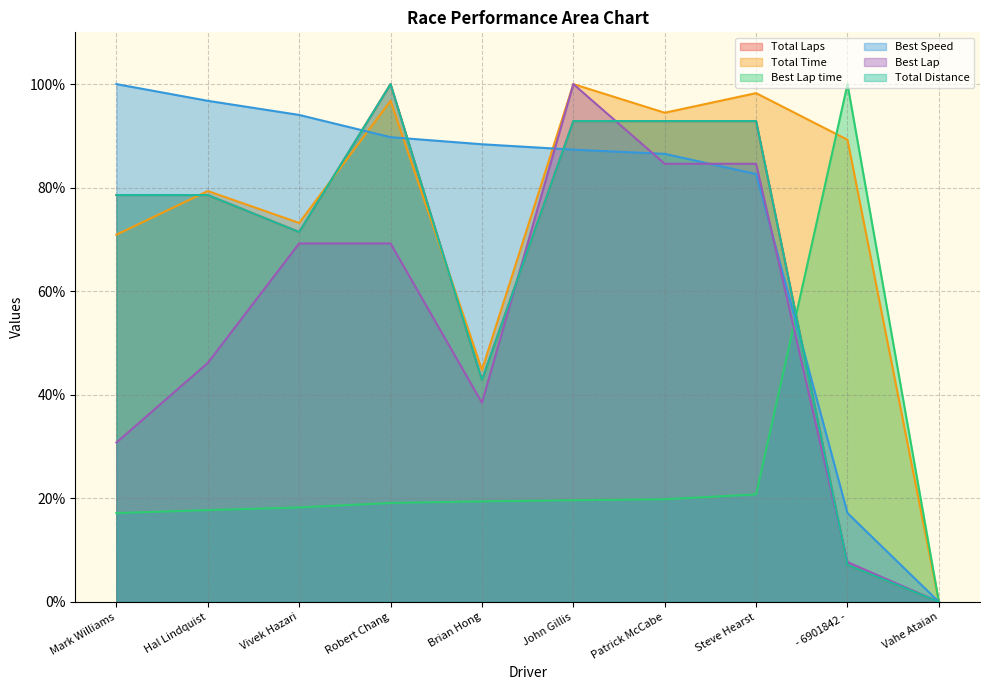

Read the Best Lap time value at Brian Hong.

19.4